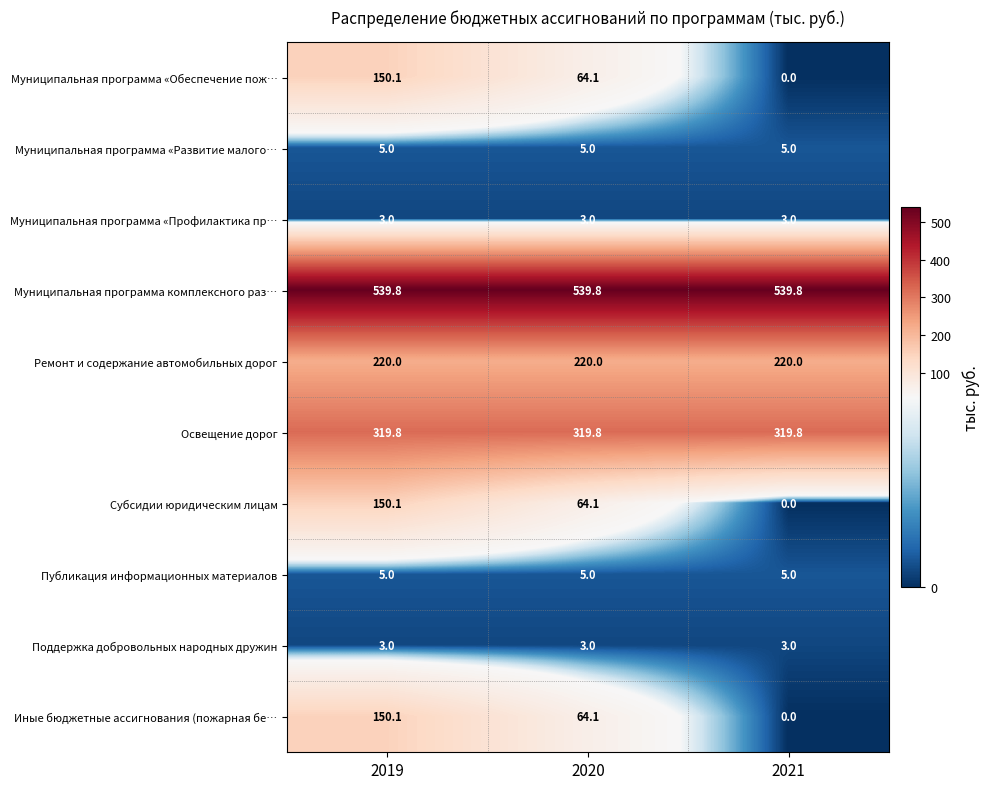

What is the difference between the highest and lowest values at 2019?

536.8